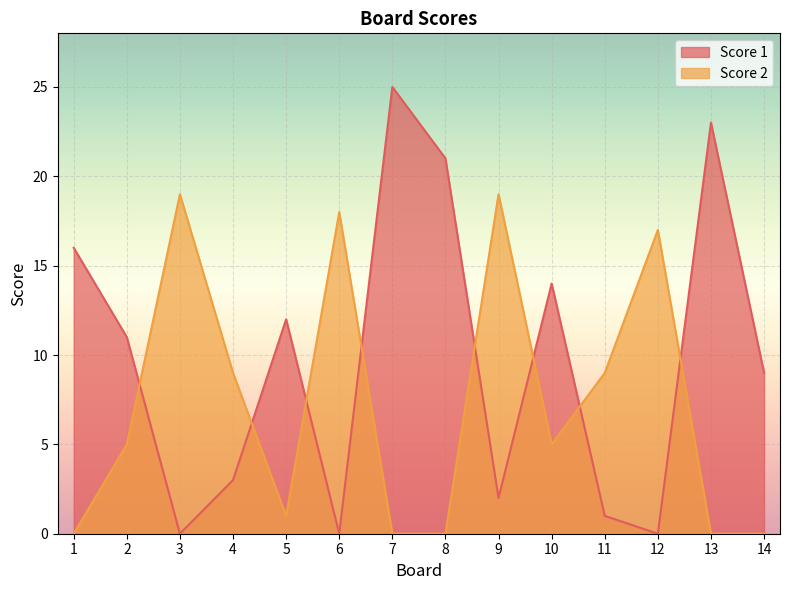

Reading right to left, what are all the values shown in this chart?

Score 1: 14=9	13=23	12=0	11=1	10=14	9=2	8=21	7=25	6=0	5=12	4=3	3=0	2=11	1=16
Score 2: 14=0	13=0	12=17	11=9	10=5	9=19	8=0	7=0	6=18	5=1	4=9	3=19	2=5	1=0